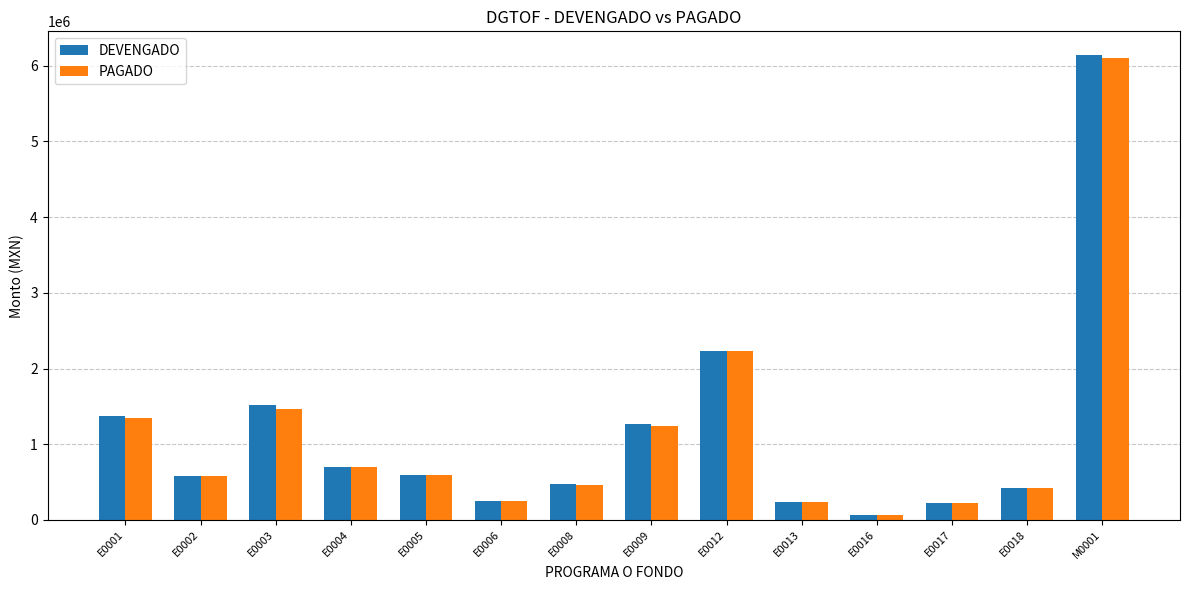

Is it true that DEVENGADO equals 474914.1 at E0008?

True